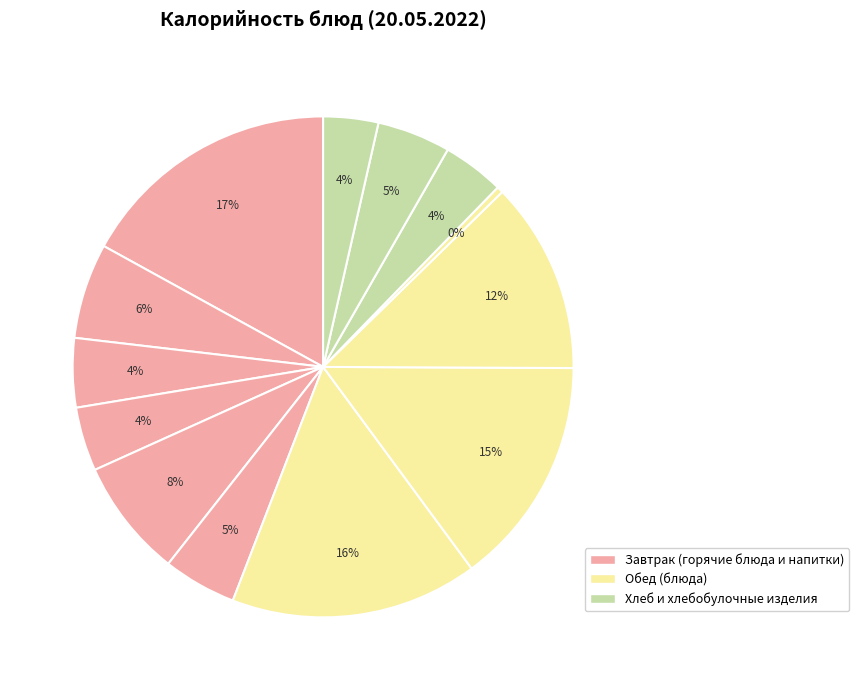

Count the number of slices in the pie.

13